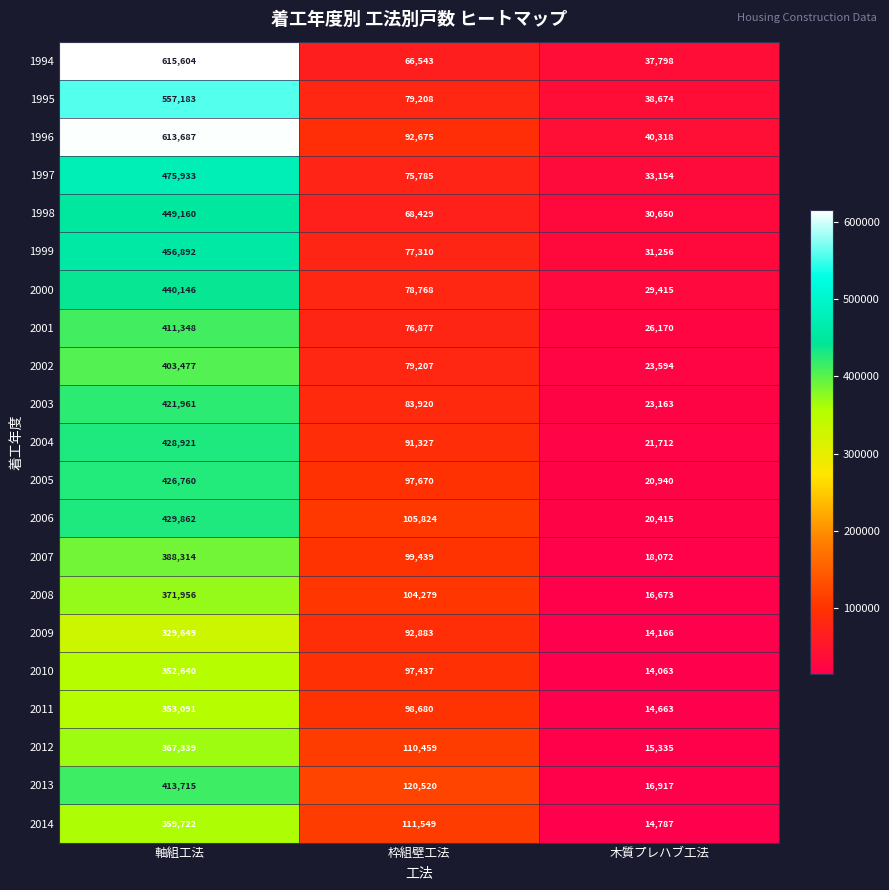

What is the sum of all 2004 values?

541960